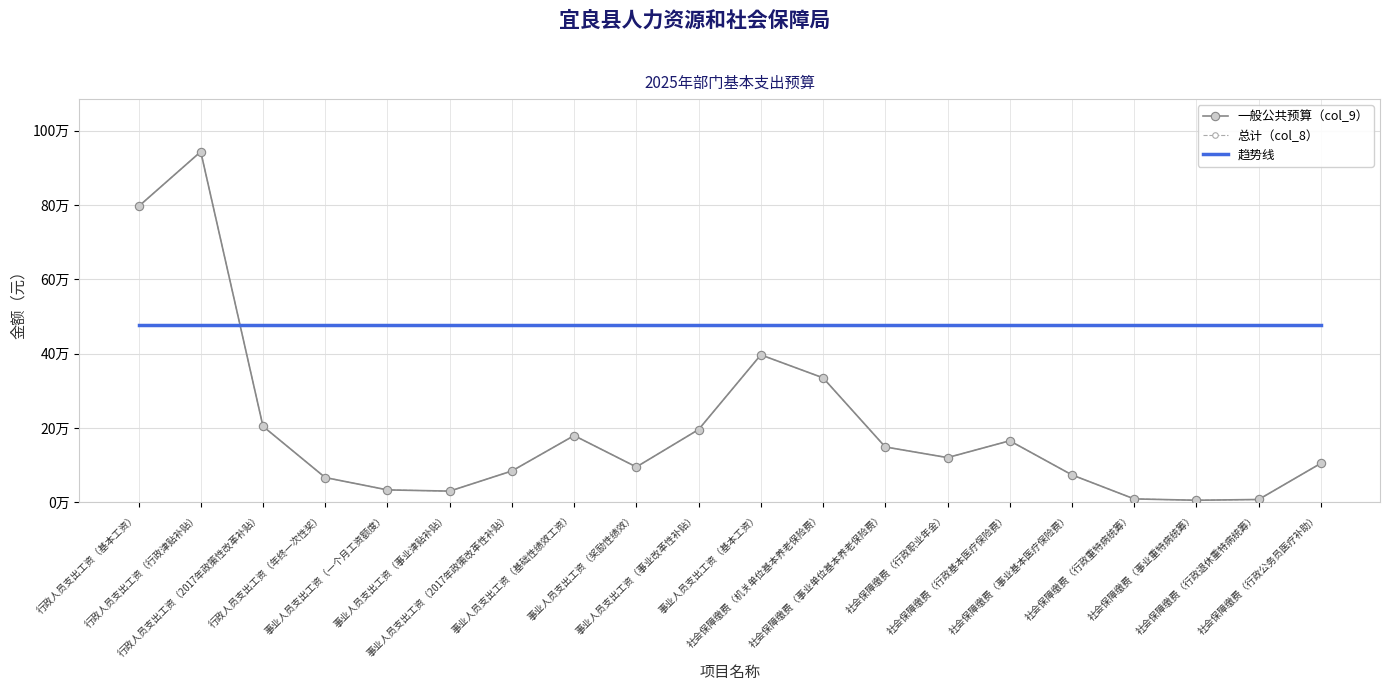

The 总计（col_8） series shows 145697.6 at 事业人员支出工资（奖励性绩效）. True or false?

False